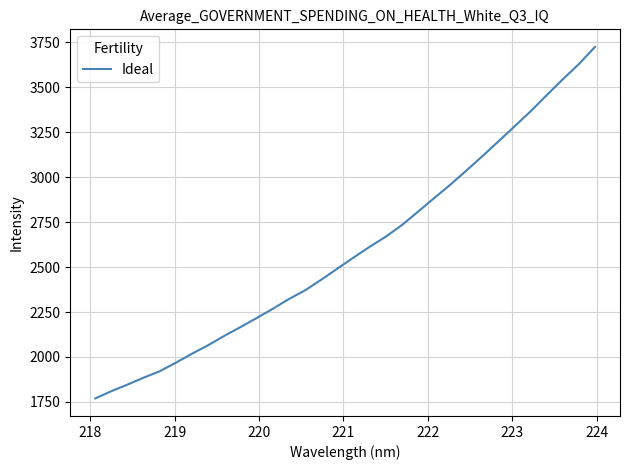

What is the difference between the maximum and minimum values?

1955.7